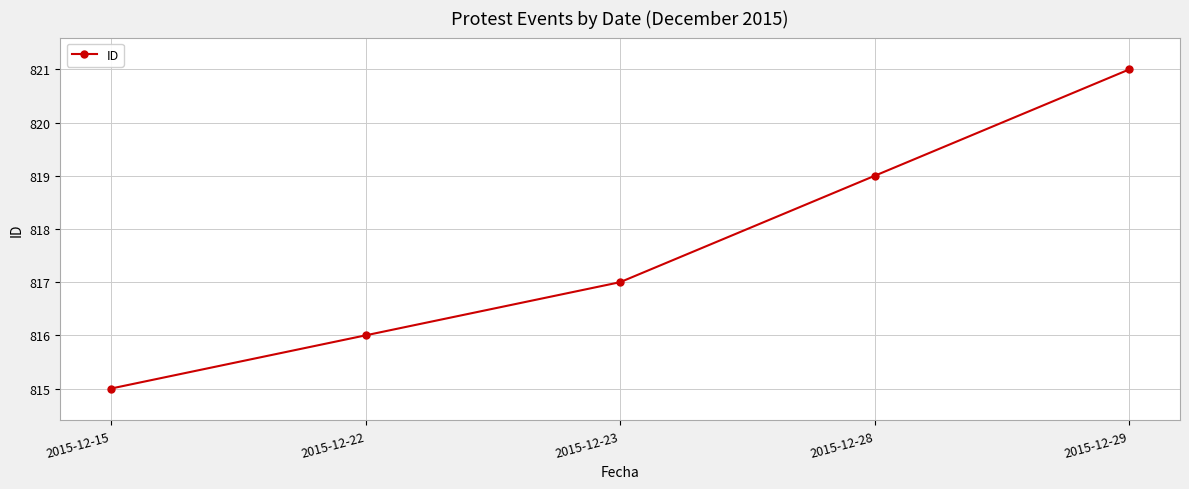

Reading left to right, list all the values displayed in this chart.

815	816	817	819	821